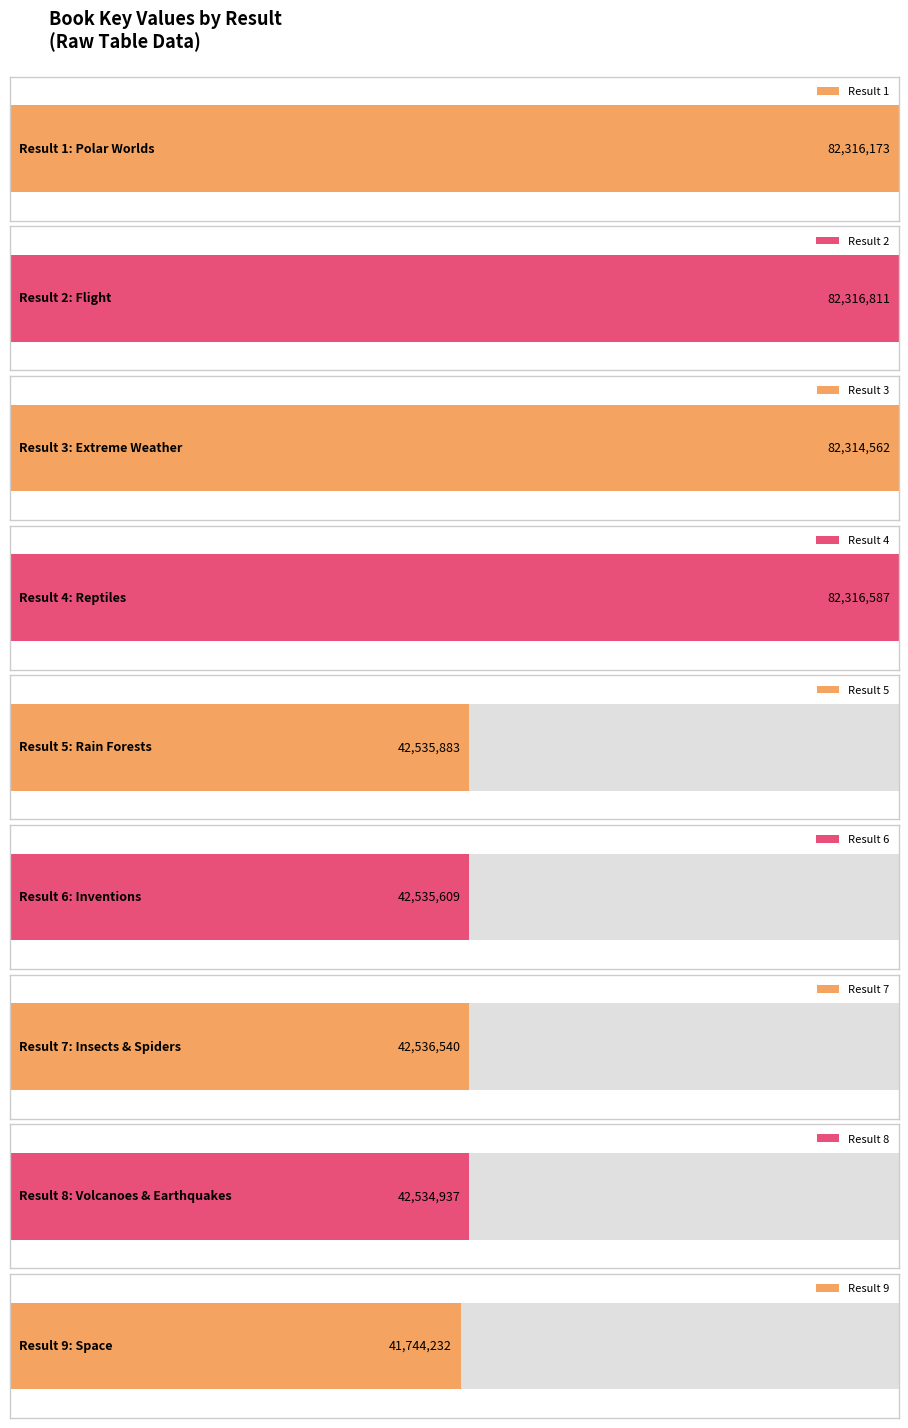

How many values exceed 42536540?

4